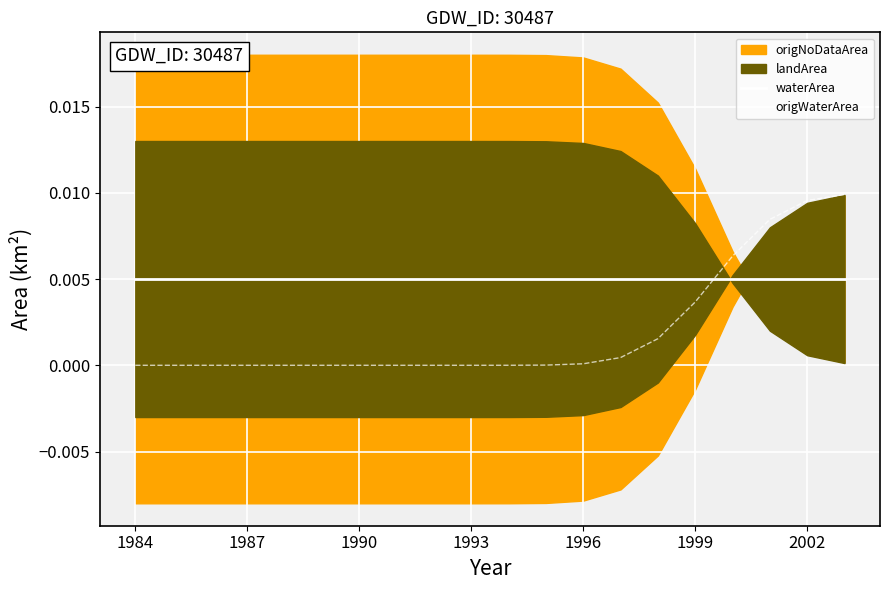

After their last crossing, which series has the higher values: waterArea or origWaterArea?

origWaterArea